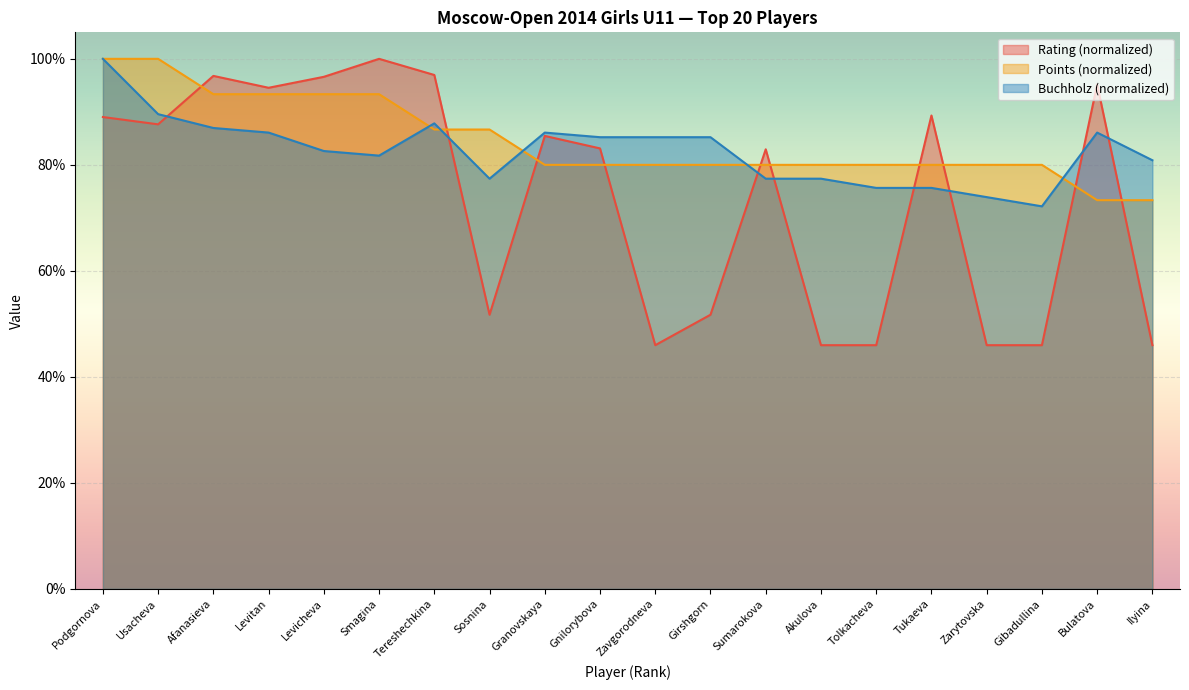

What is the sum of all Rating values?

1476.8